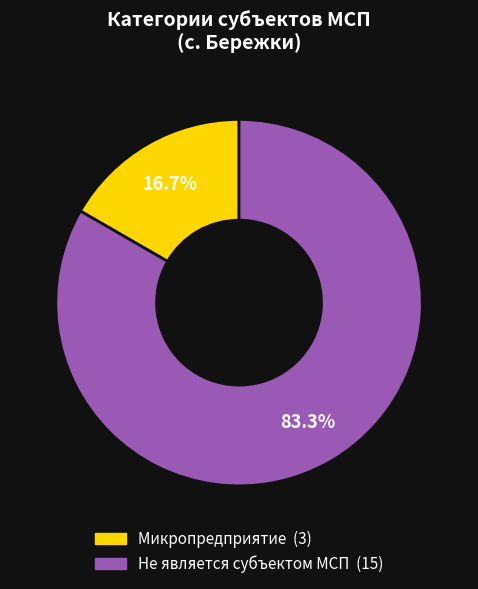

Is there a majority slice in this chart?

Yes